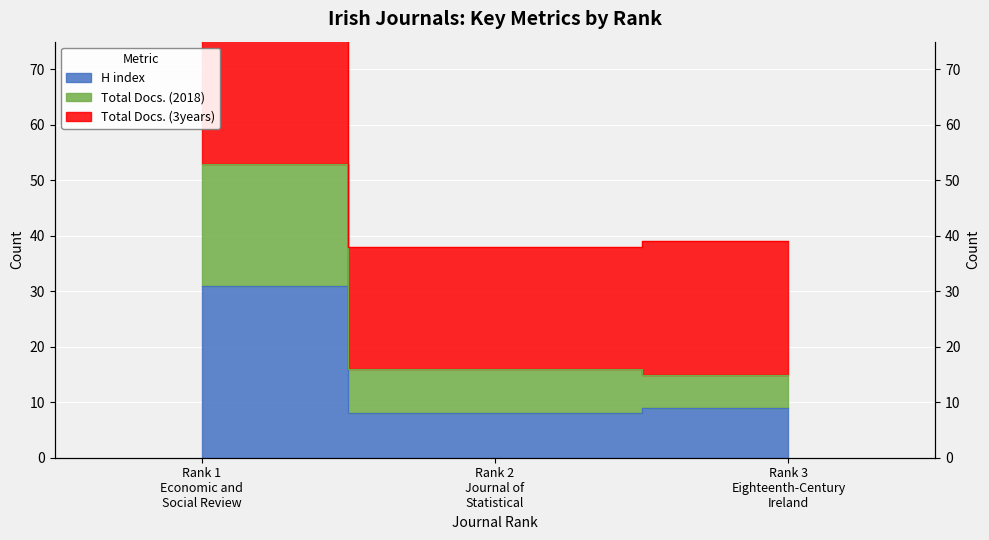

What is the total value across all series at Rank 1
Economic and
Social Review?

202